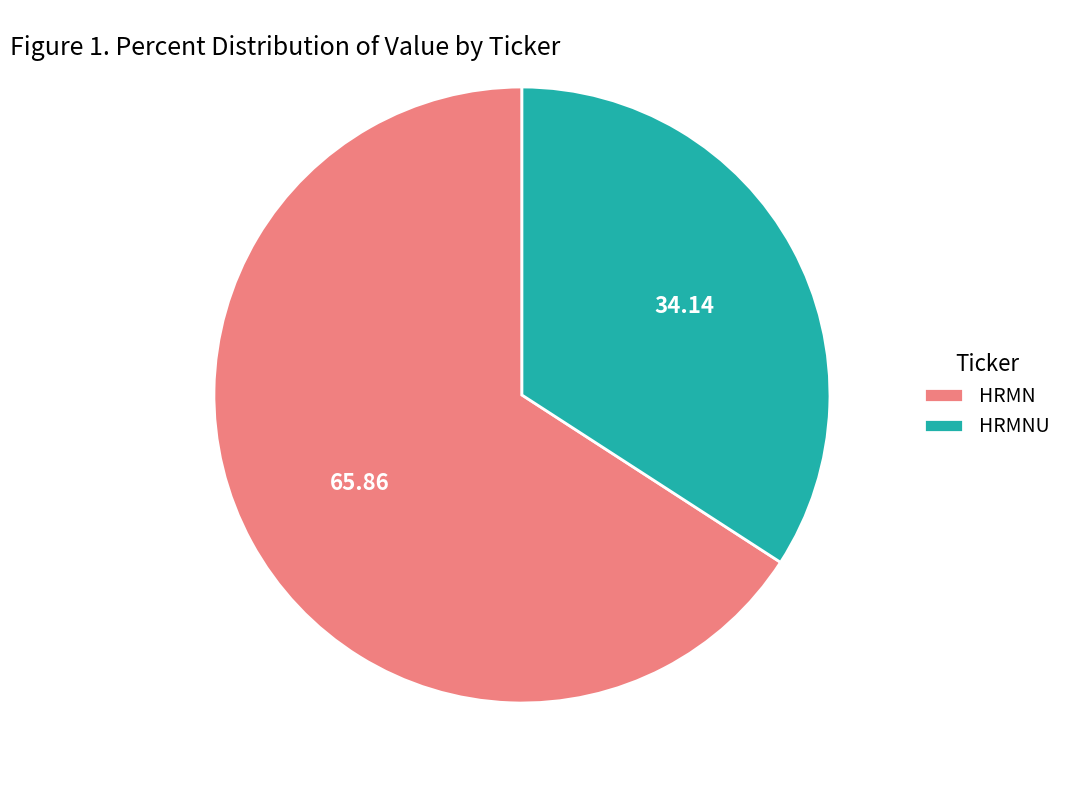

Is the sum of HRMNU and HRMN greater than half?

Yes